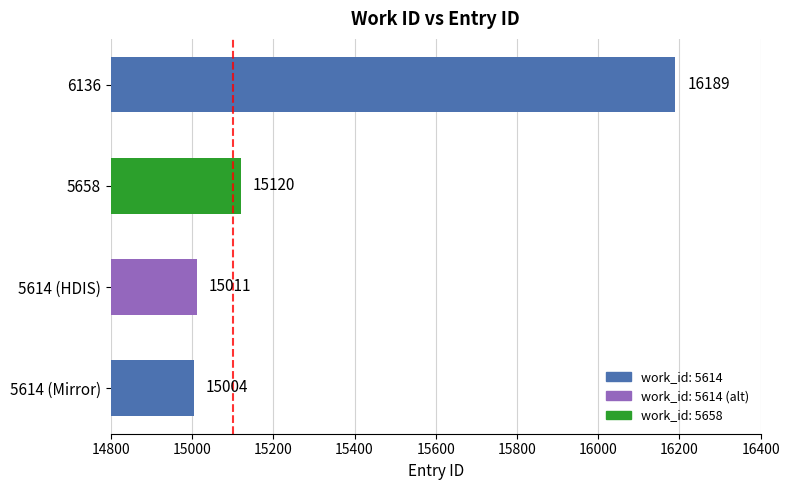

True or false: the data shows 10198 at 5614 (HDIS).

False